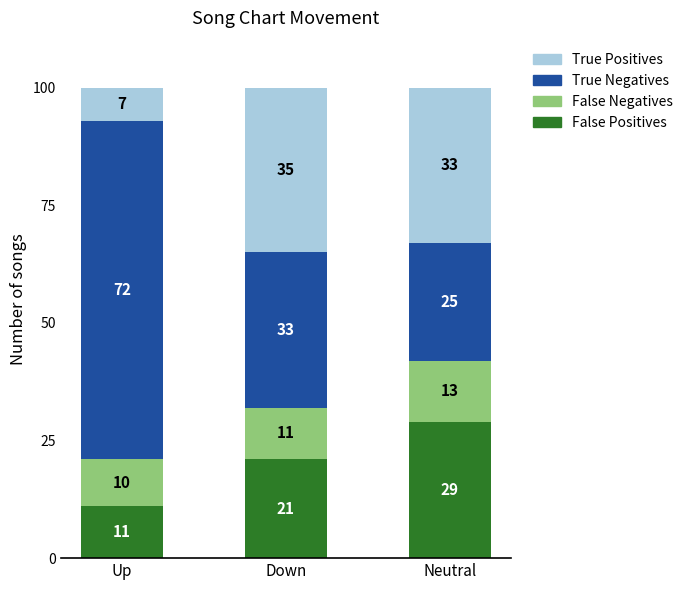

Count the number of categories in the chart.

3